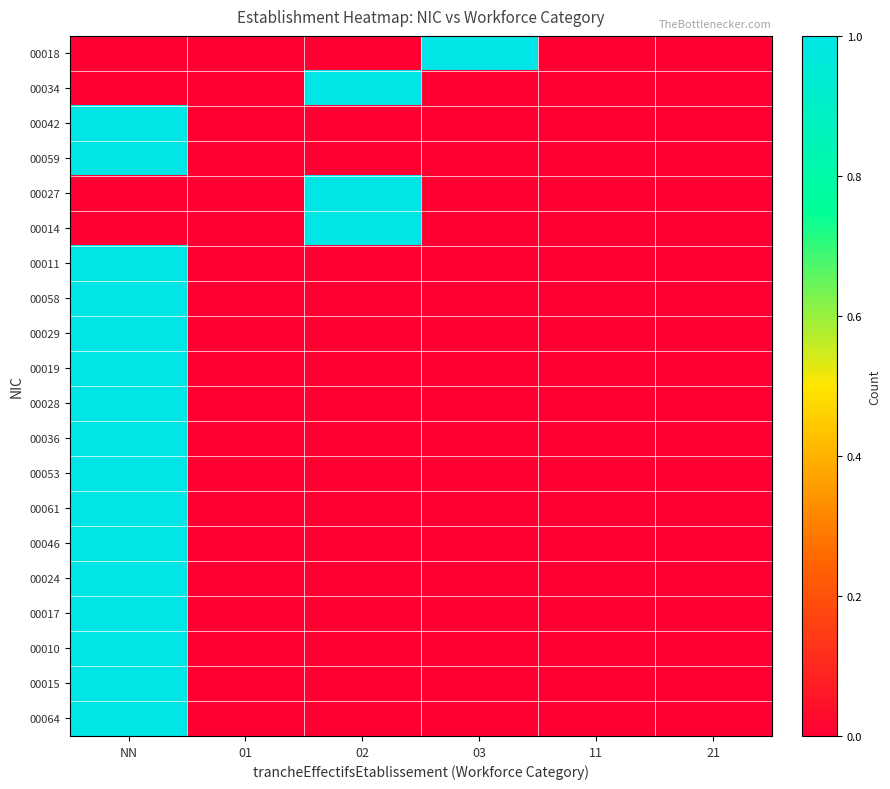

Rank the series at 01 from highest to lowest value.

00018, 00034, 00042, 00059, 00027, 00014, 00011, 00058, 00029, 00019, 00028, 00036, 00053, 00061, 00046, 00024, 00017, 00010, 00015, 00064